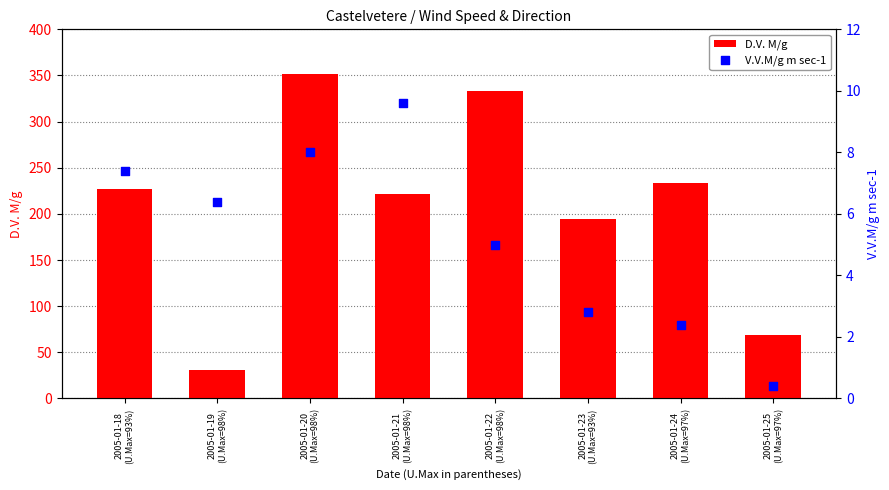

Which series contains the lowest Y value?

V.V.M/g m sec-1